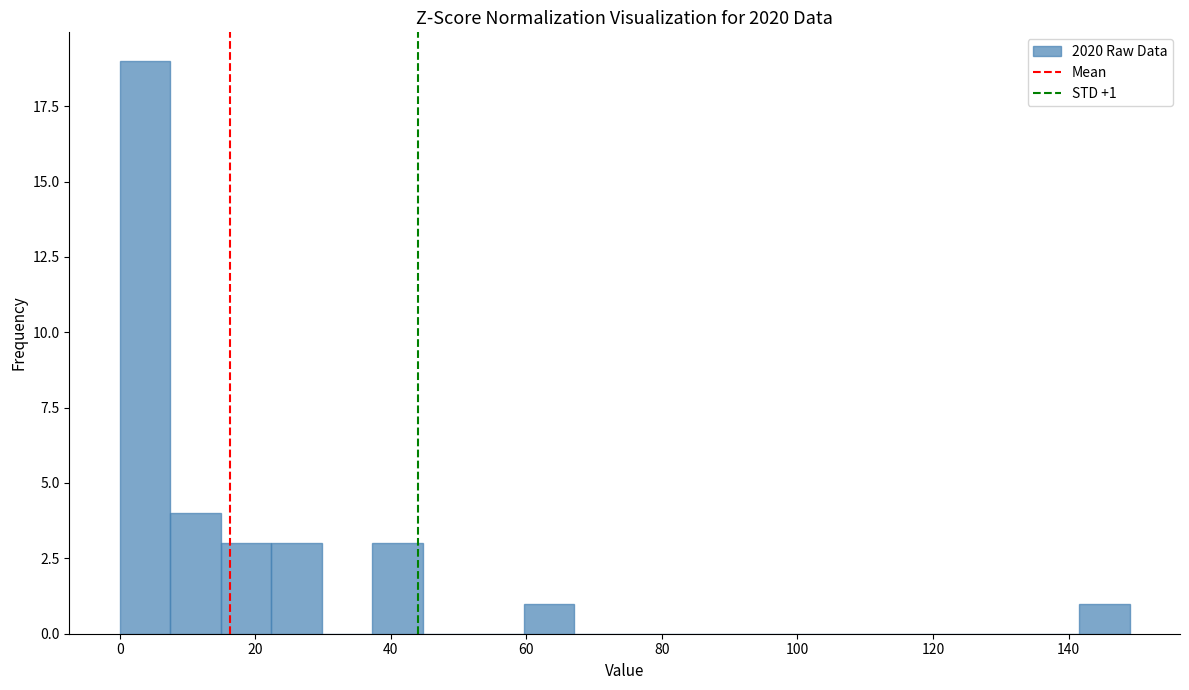

Around what value on the x-axis is the tallest bar? Give the approximate position of its centre, as read against the axis.

4